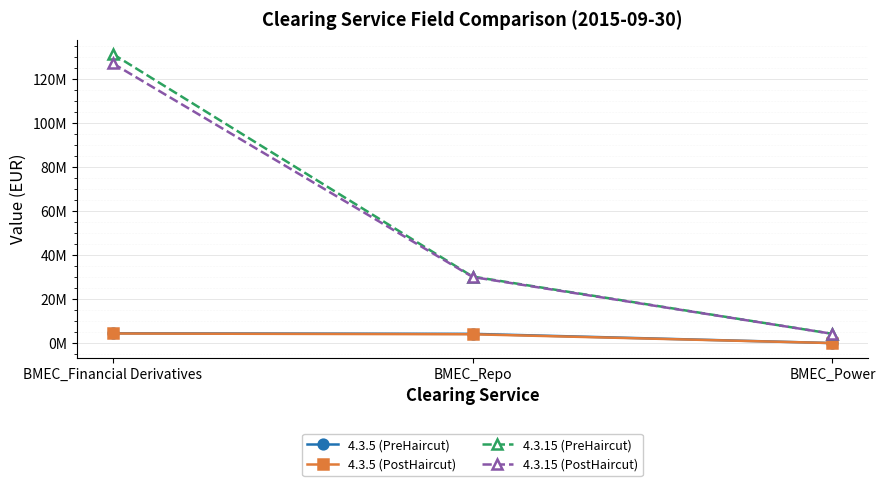

Read the 4.3.5 (PostHaircut) value at BMEC_Repo.

4000000.0